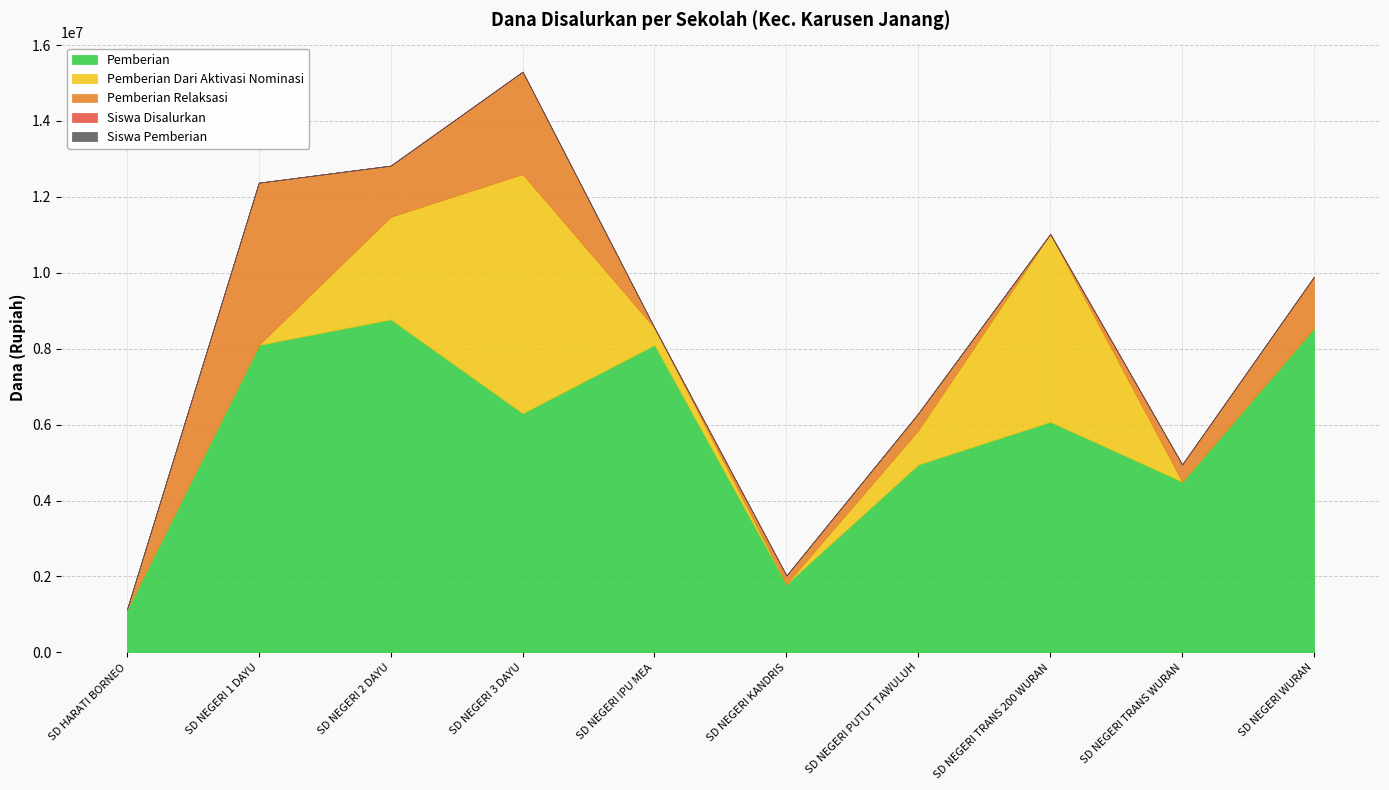

Is it true that Pemberian Dari Aktivasi Nominasi equals 4027004 at SD NEGERI KANDRIS?

False